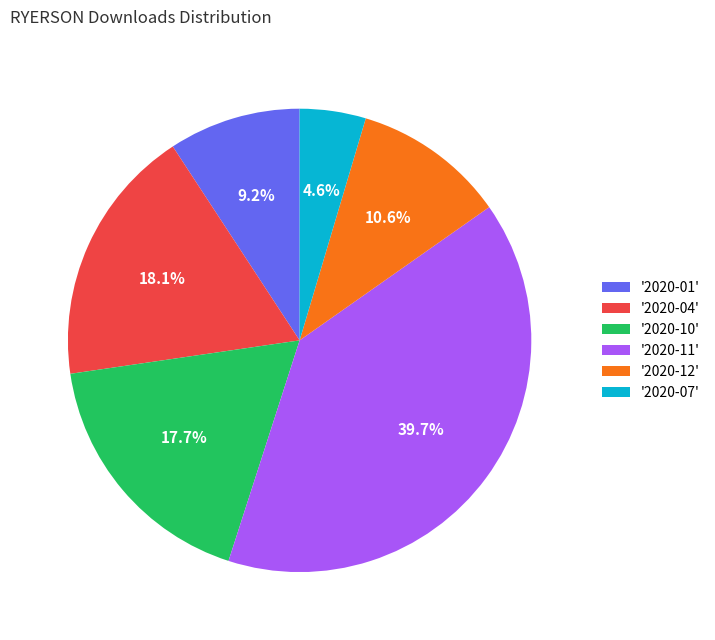

Approximately how many times larger is the value at '2020-07' compared to '2020-12'?

0.4